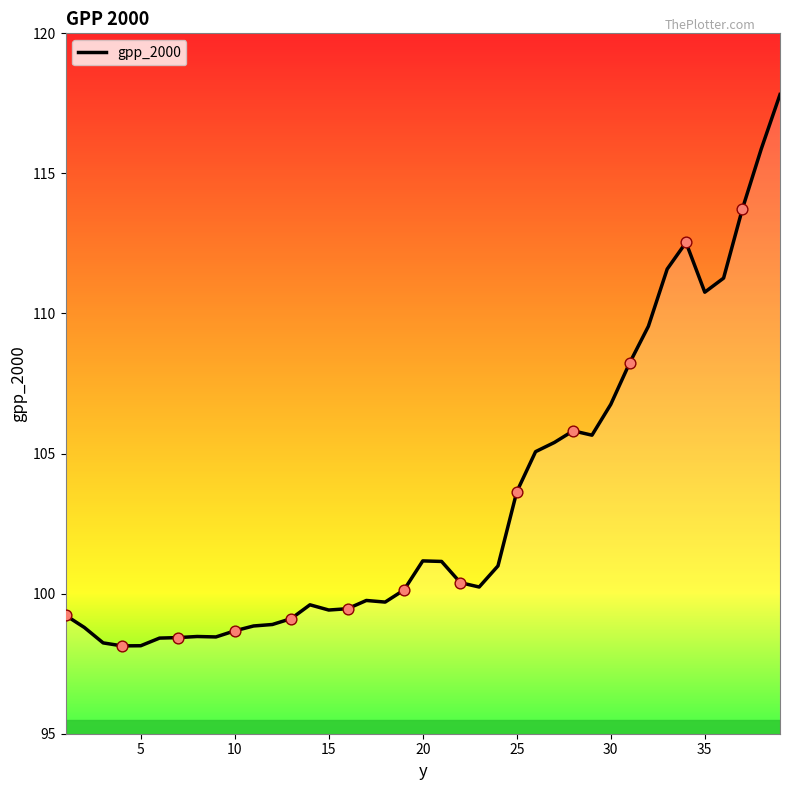

What is the smallest value displayed?

98.1